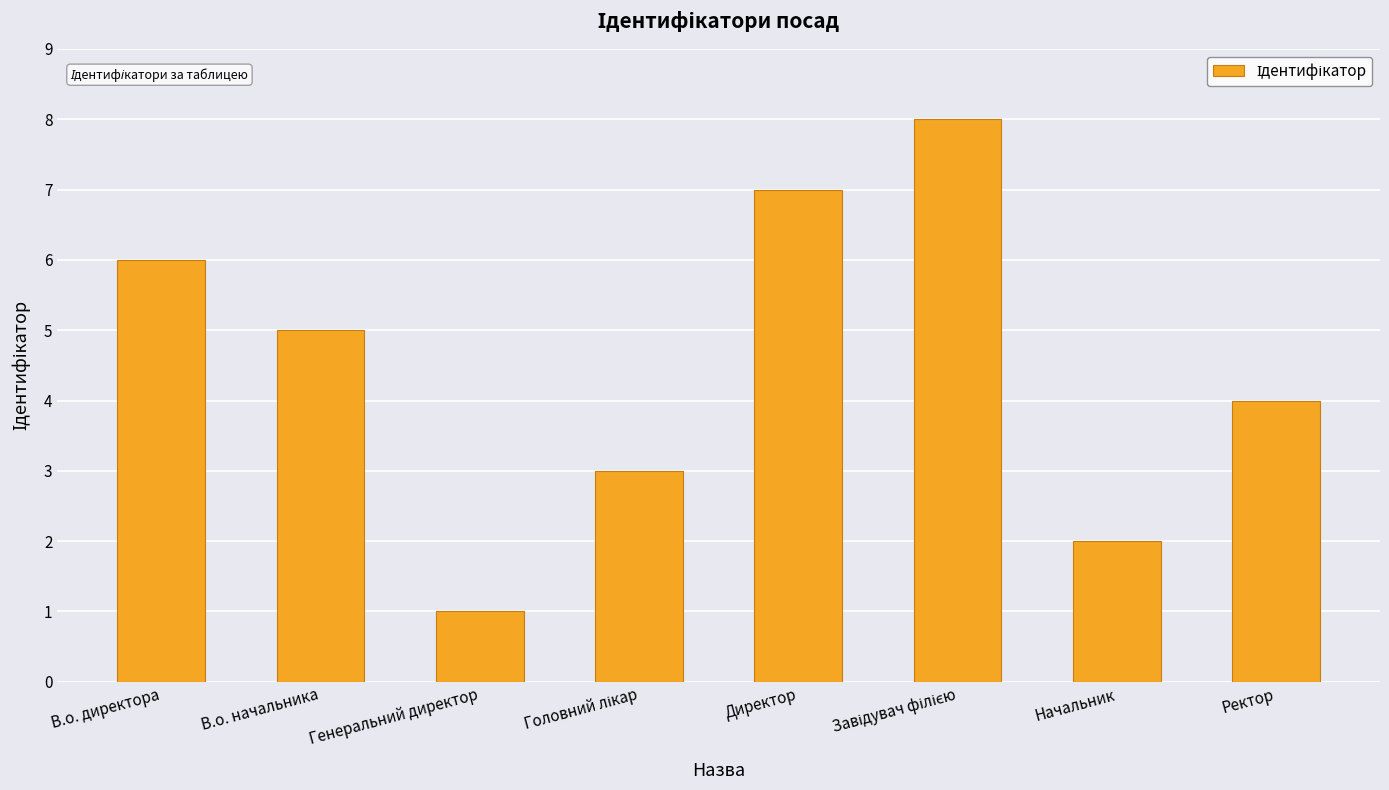

Where is the data nearest to the value 4?

Ректор